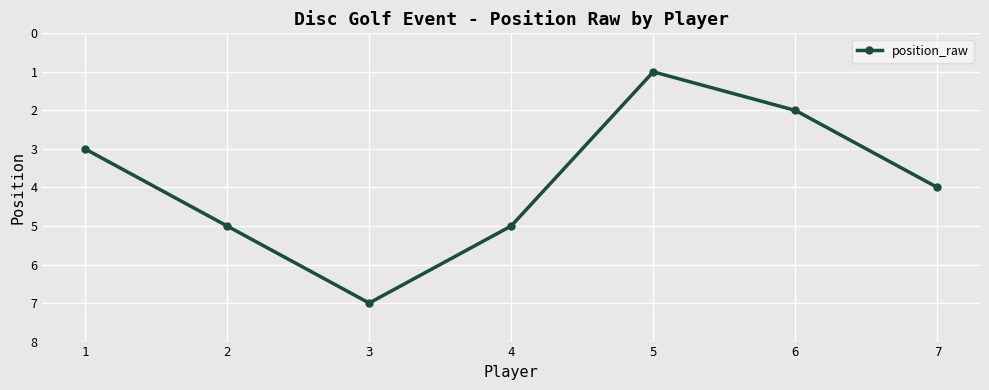

What is the sum of all values?

27